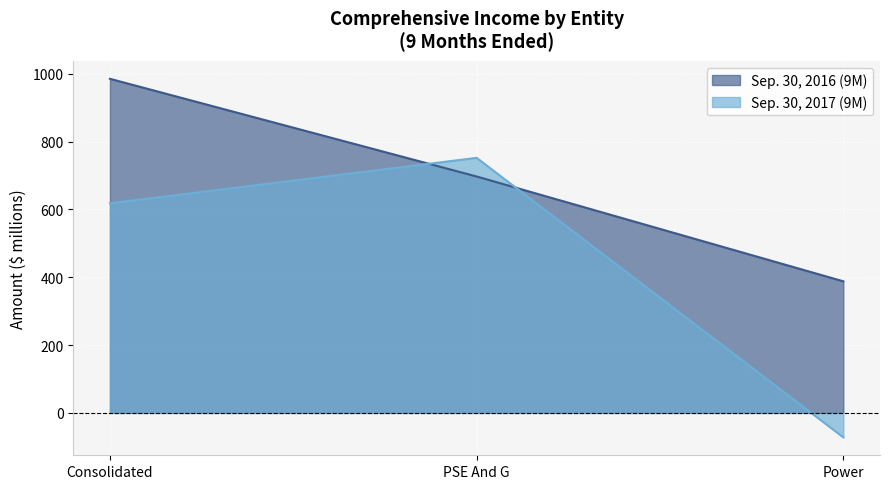

At which label is Sep. 30, 2016 (9M) closest to 686?

PSE And G